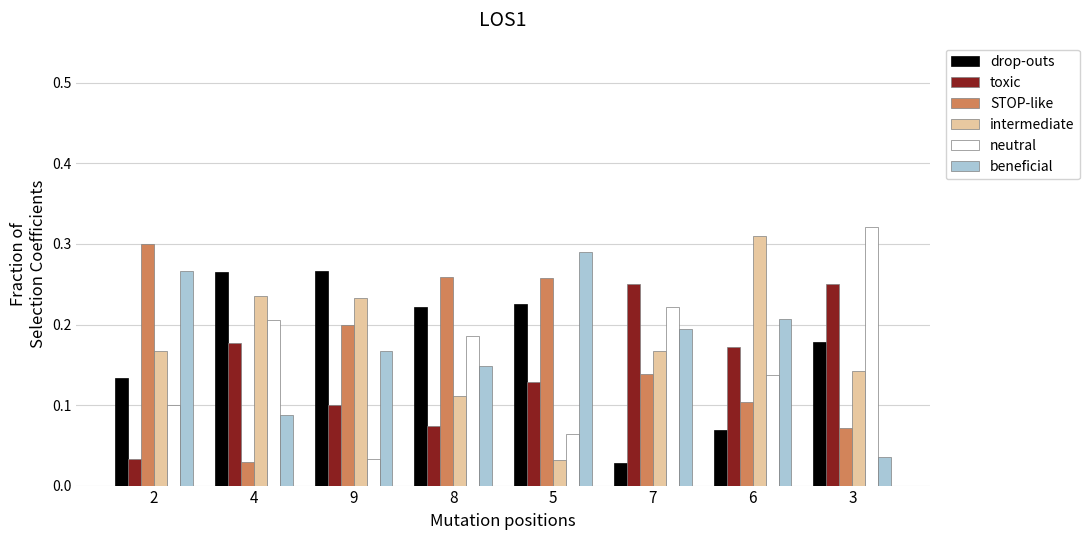

What is the total value across all series at 8?

1.0